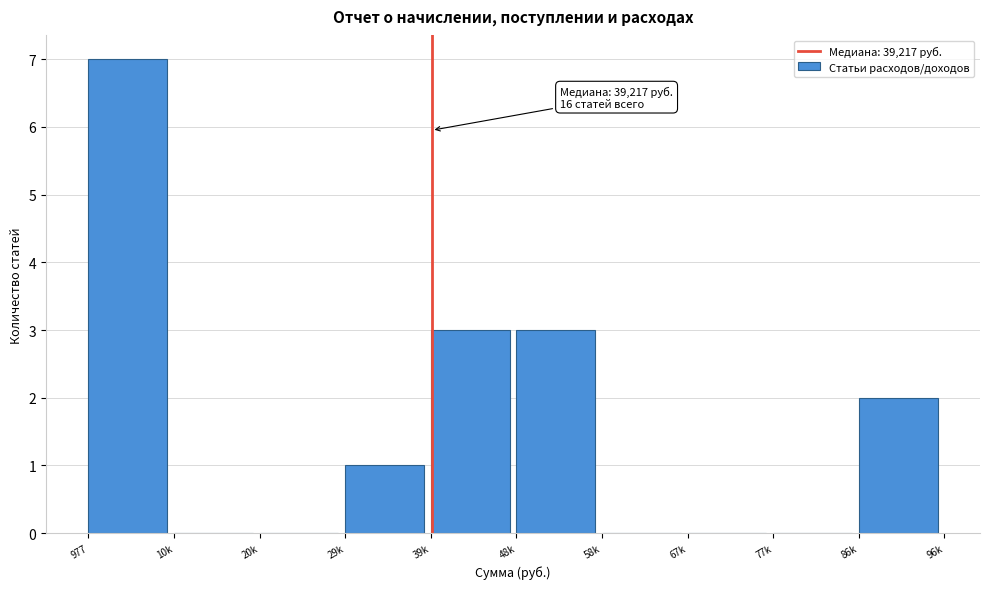

Reading right to left, what are all the values shown in this chart?

86k=2	77k=0	67k=0	58k=0	48k=3	39k=3	29k=1	20k=0	10k=0	977=7